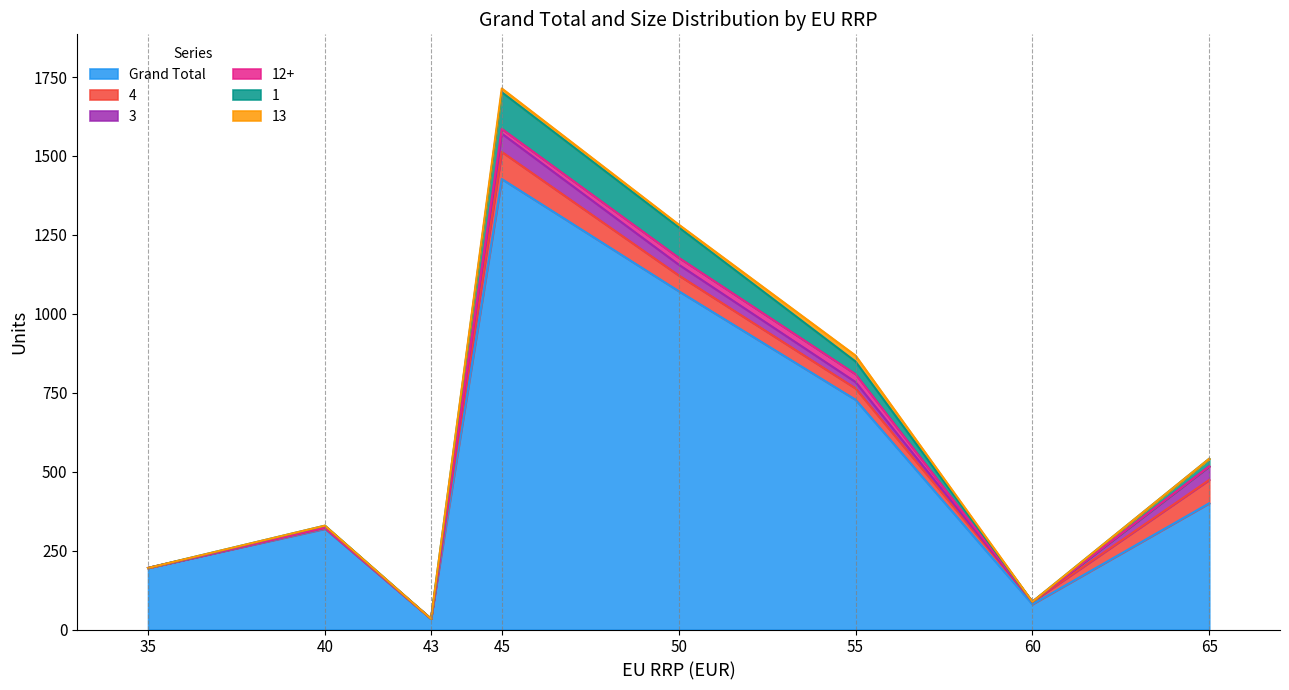

List the labels in order of 1 value, largest first.

45, 50, 55, 65, 40, 35, 43, 60